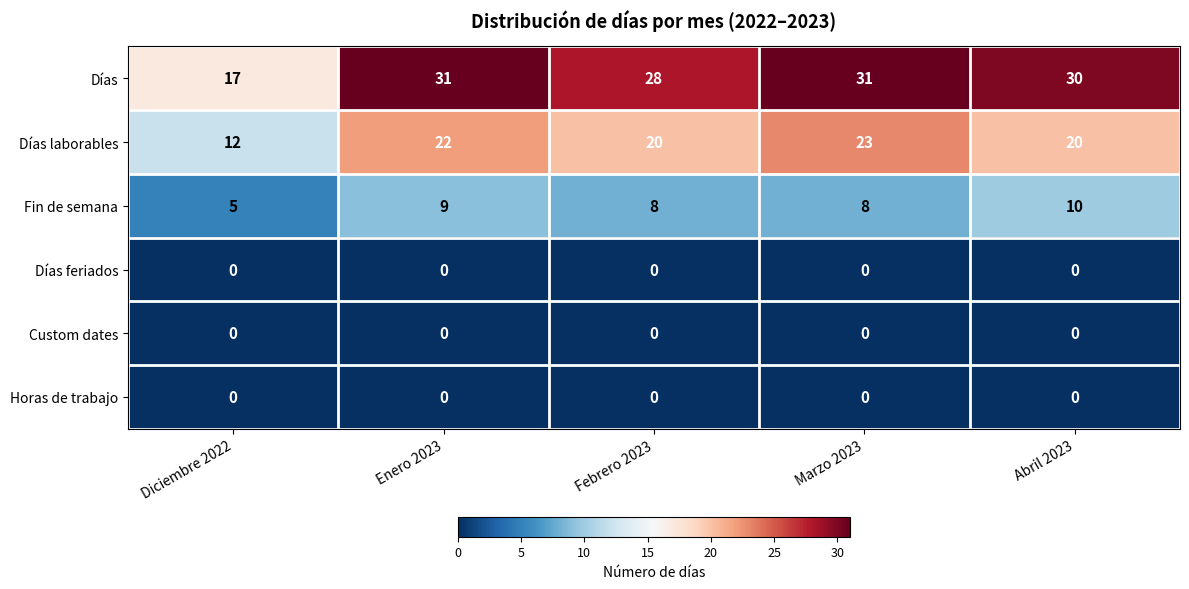

Reading right to left, extract all data points from this chart.

Días: Abril 2023=30	Marzo 2023=31	Febrero 2023=28	Enero 2023=31	Diciembre 2022=17
Días laborables: Abril 2023=20	Marzo 2023=23	Febrero 2023=20	Enero 2023=22	Diciembre 2022=12
Fin de semana: Abril 2023=10	Marzo 2023=8	Febrero 2023=8	Enero 2023=9	Diciembre 2022=5
Días feriados: Abril 2023=0	Marzo 2023=0	Febrero 2023=0	Enero 2023=0	Diciembre 2022=0
Custom dates: Abril 2023=0	Marzo 2023=0	Febrero 2023=0	Enero 2023=0	Diciembre 2022=0
Horas de trabajo: Abril 2023=0	Marzo 2023=0	Febrero 2023=0	Enero 2023=0	Diciembre 2022=0